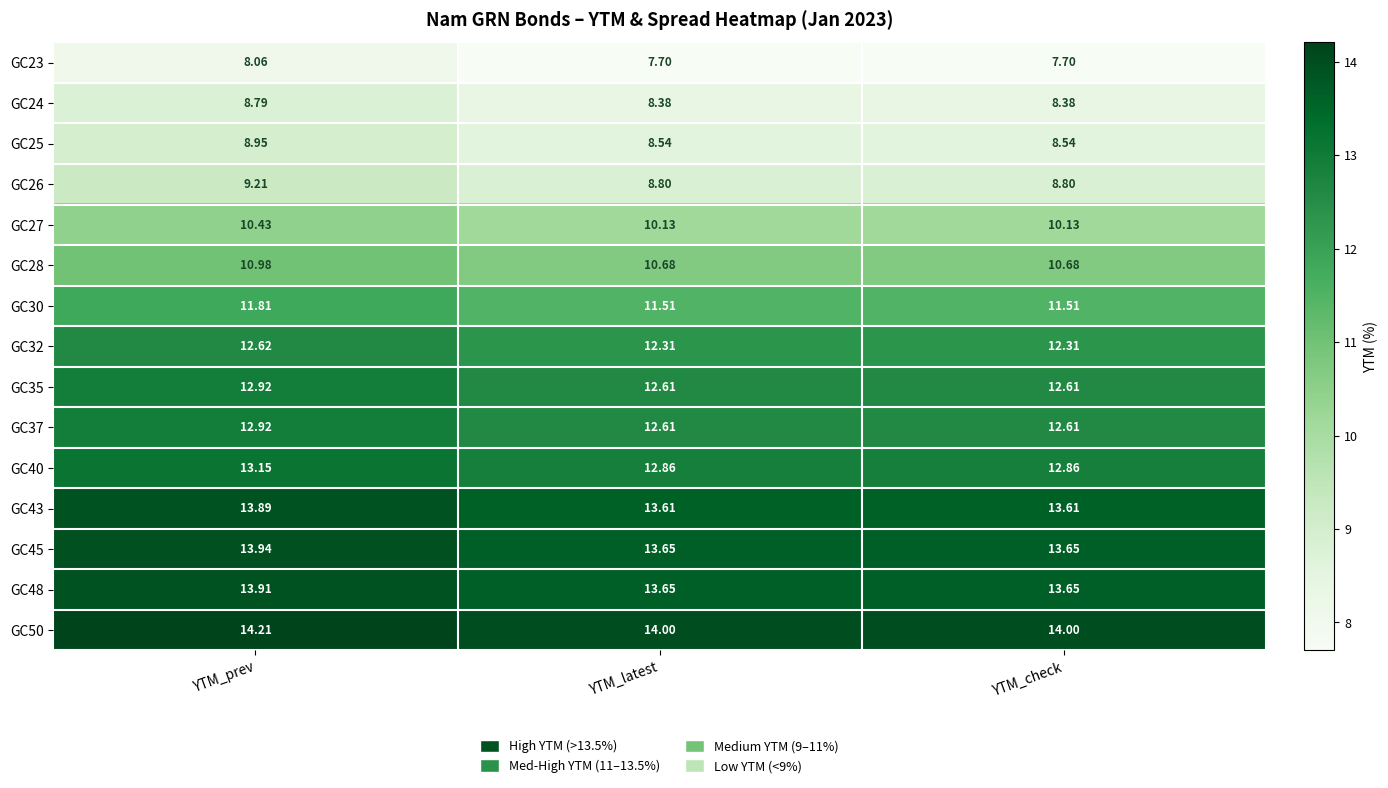

At which category is the sum across all series the highest?

YTM_prev